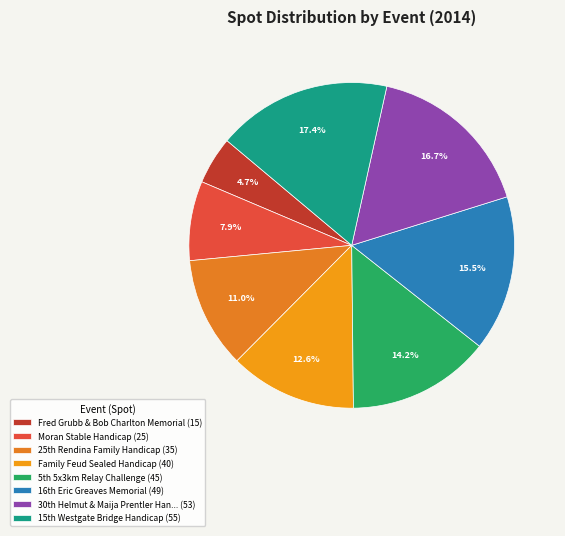

Which category has the biggest portion of the pie?

15th Westgate Bridge Handicap (55)